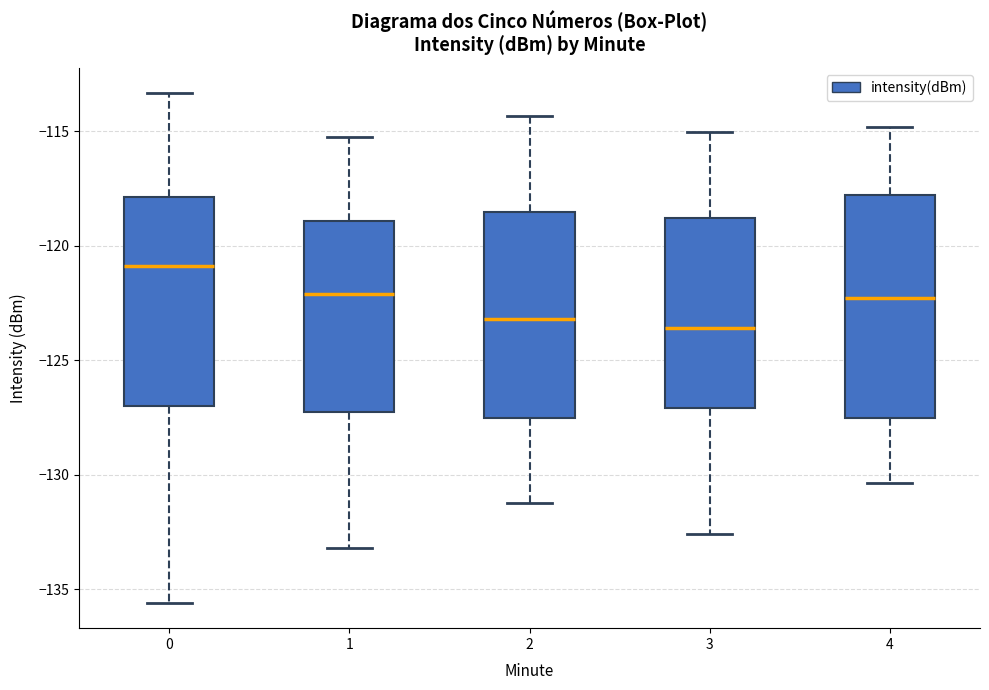

Where does the upper whisker of the box at x = 4 end on the y-axis? The values are not printed on the chart, so give them approximately, as read against the axis.

-115.0